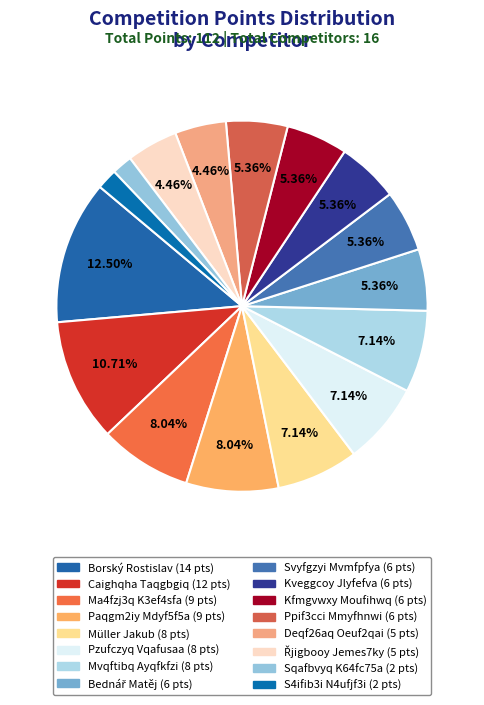

Count the number of slices in the pie.

16